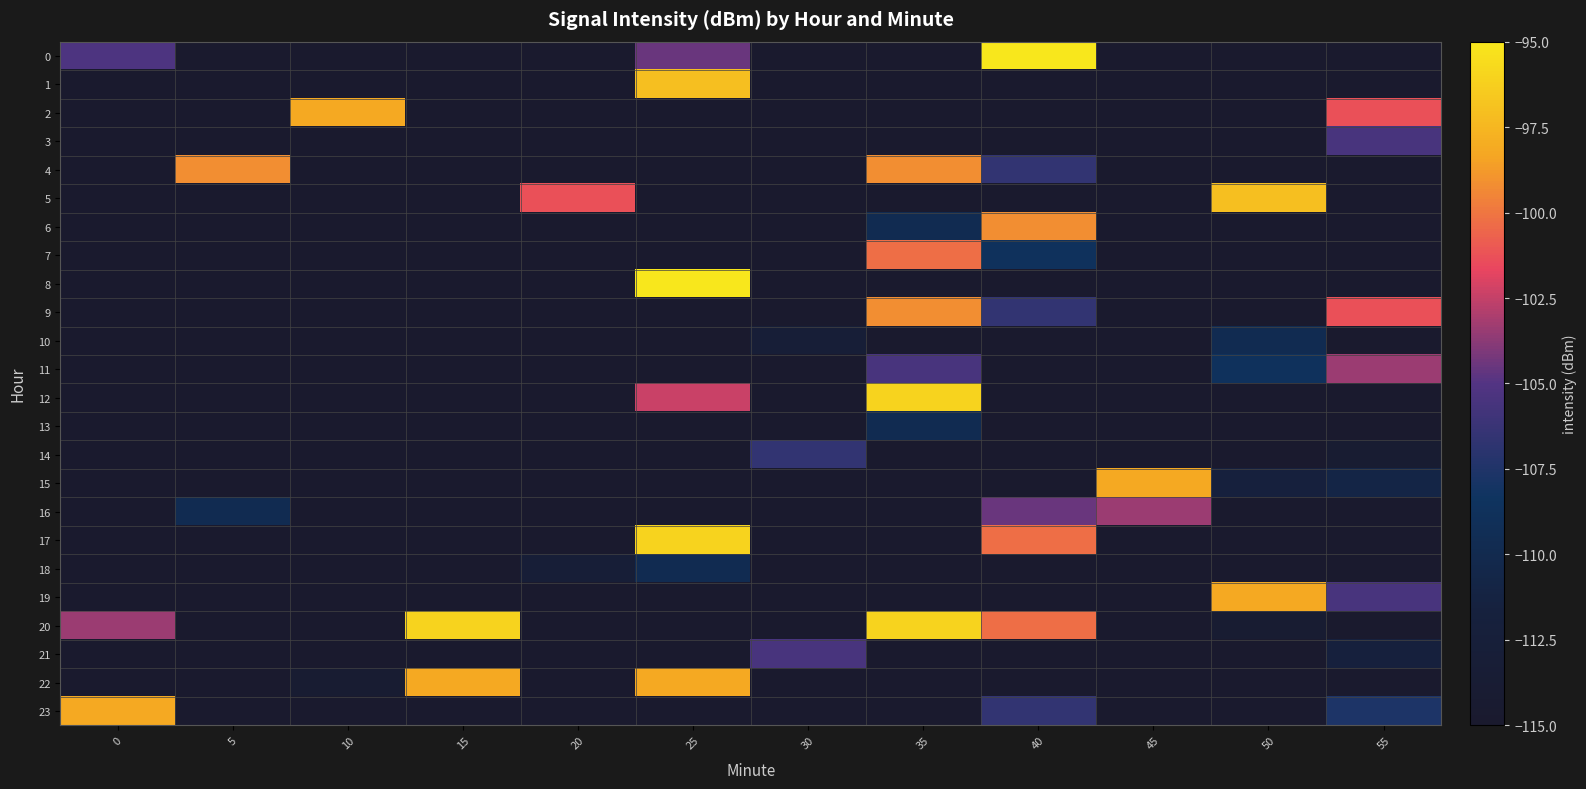

Rank the series by their maximum value, from lowest to highest.

10, 13, 18, 14, 3, 21, 11, 16, 7, 4, 6, 9, 2, 15, 19, 22, 23, 1, 5, 12, 17, 20, 0, 8